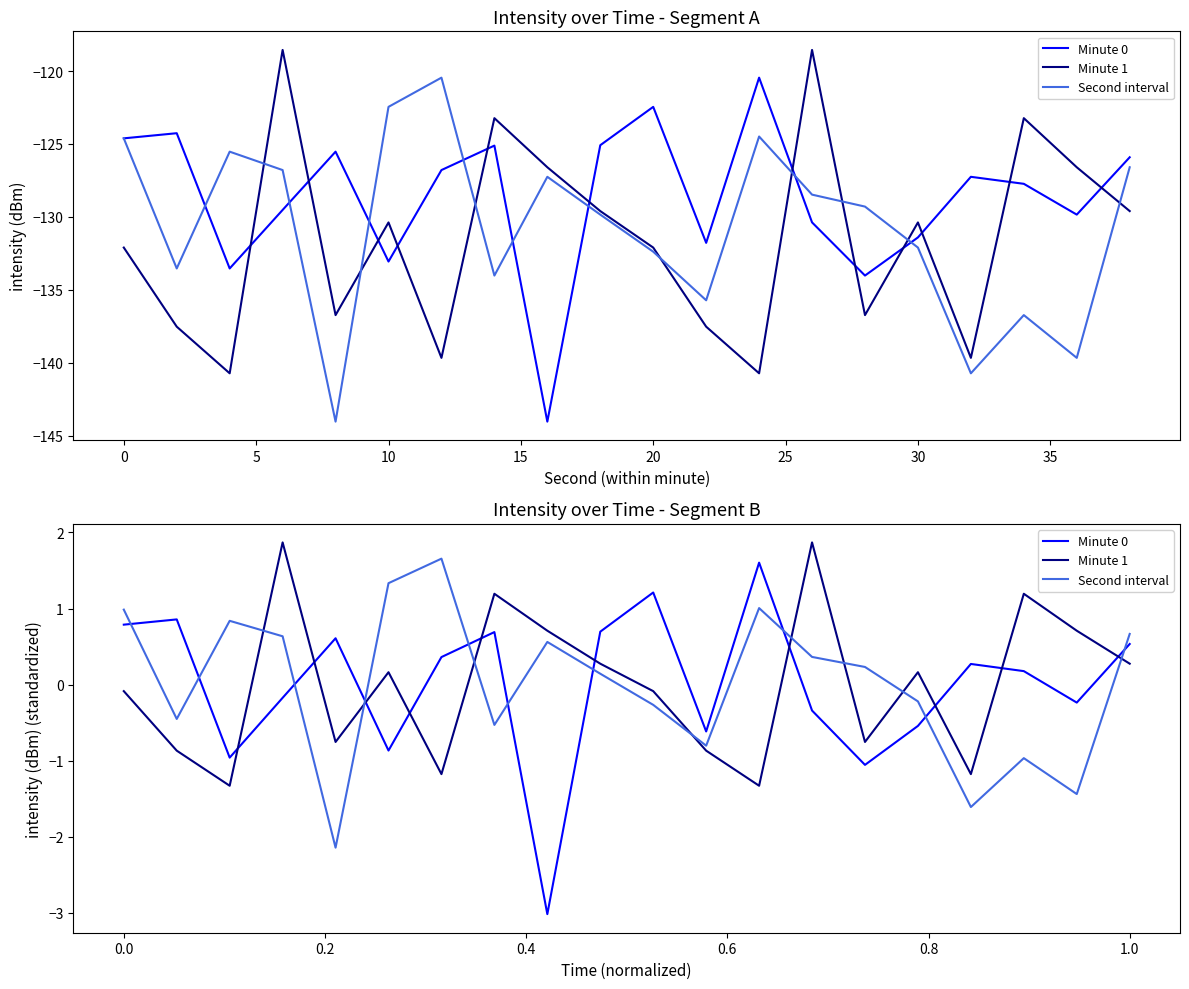

What is the greatest value displayed?

1.9